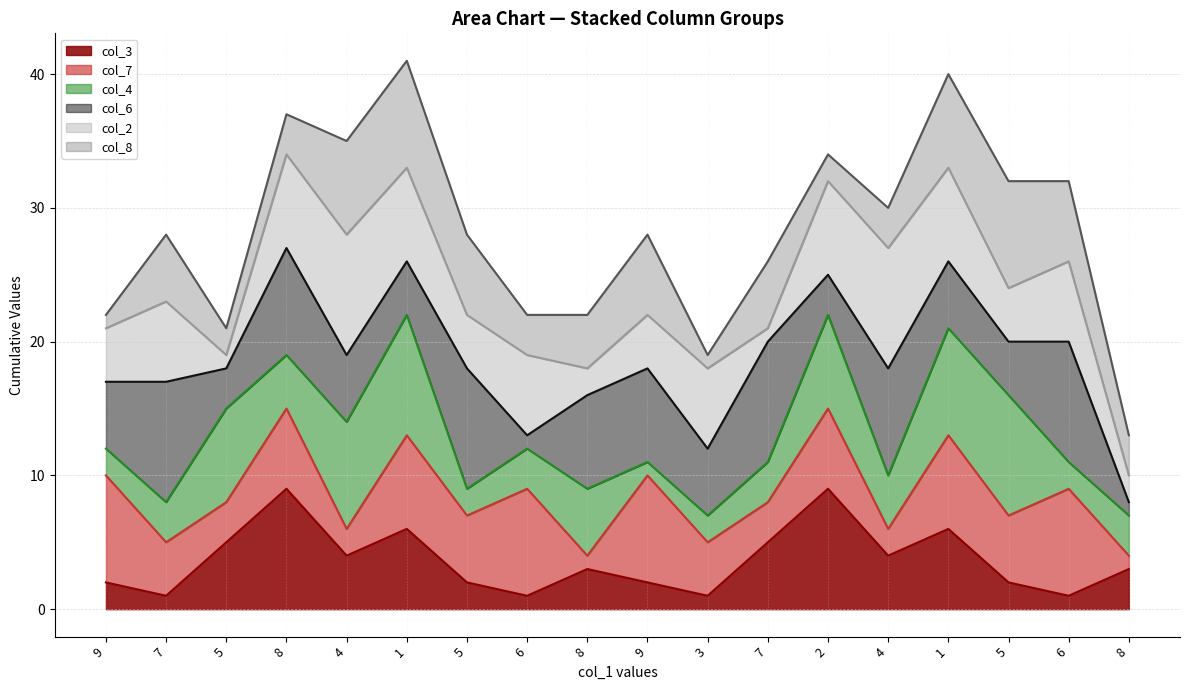

At how many categories does at least one series exceed 28?

8